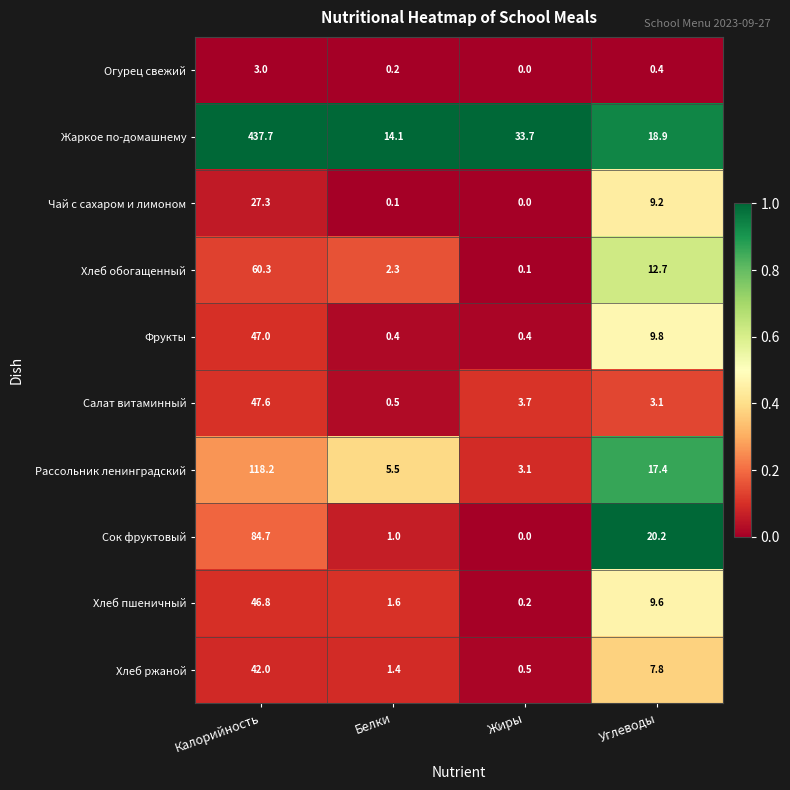

The Рассольник ленинградский series shows 17.4 at Углеводы. True or false?

True